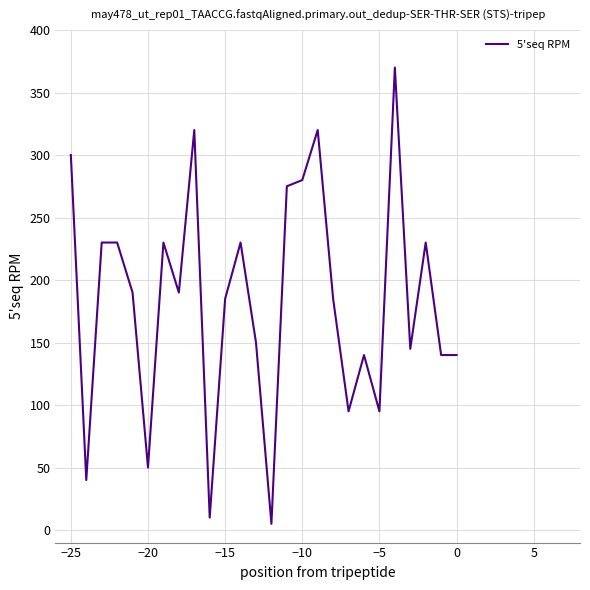

What is the difference between the maximum and minimum values?

365